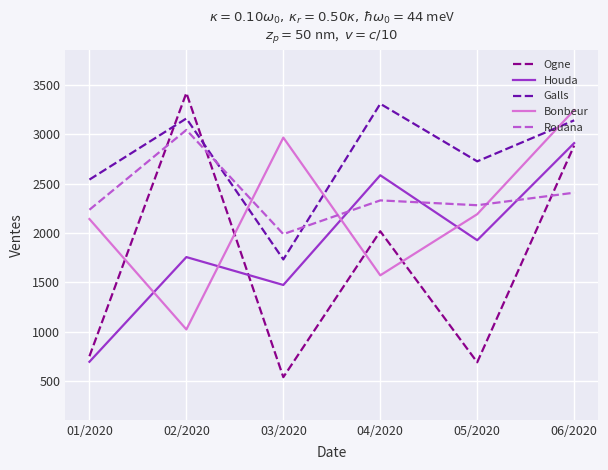

Is it true that Galls equals 3310 at 04/2020?

True